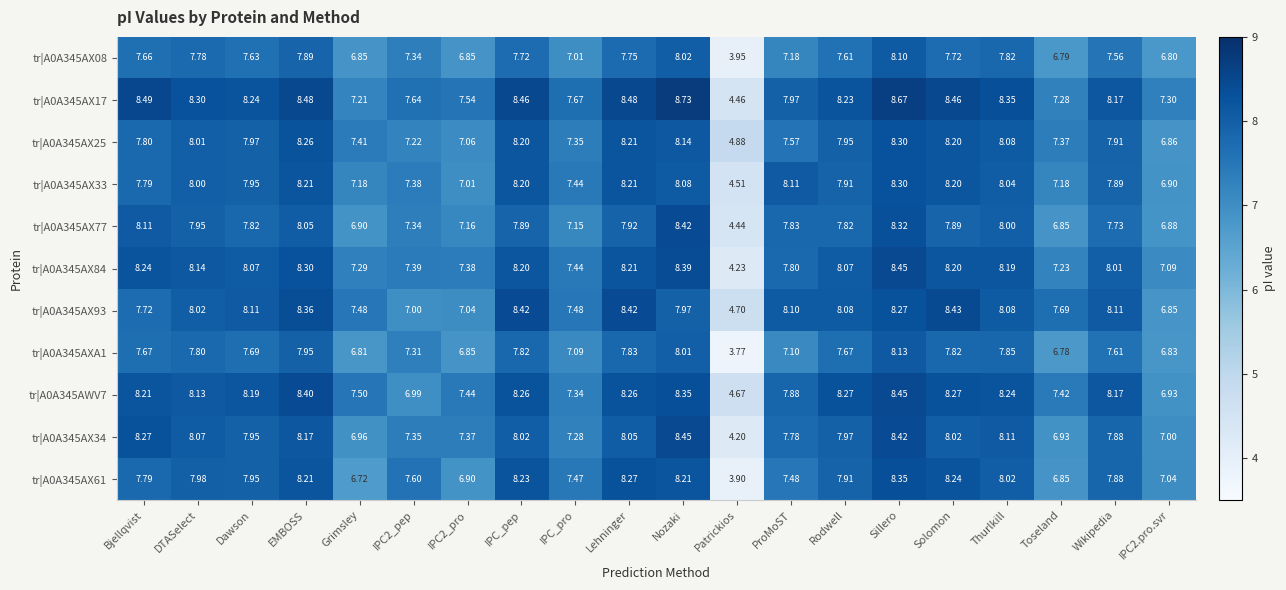

At which category is the sum across all series the highest?

Sillero